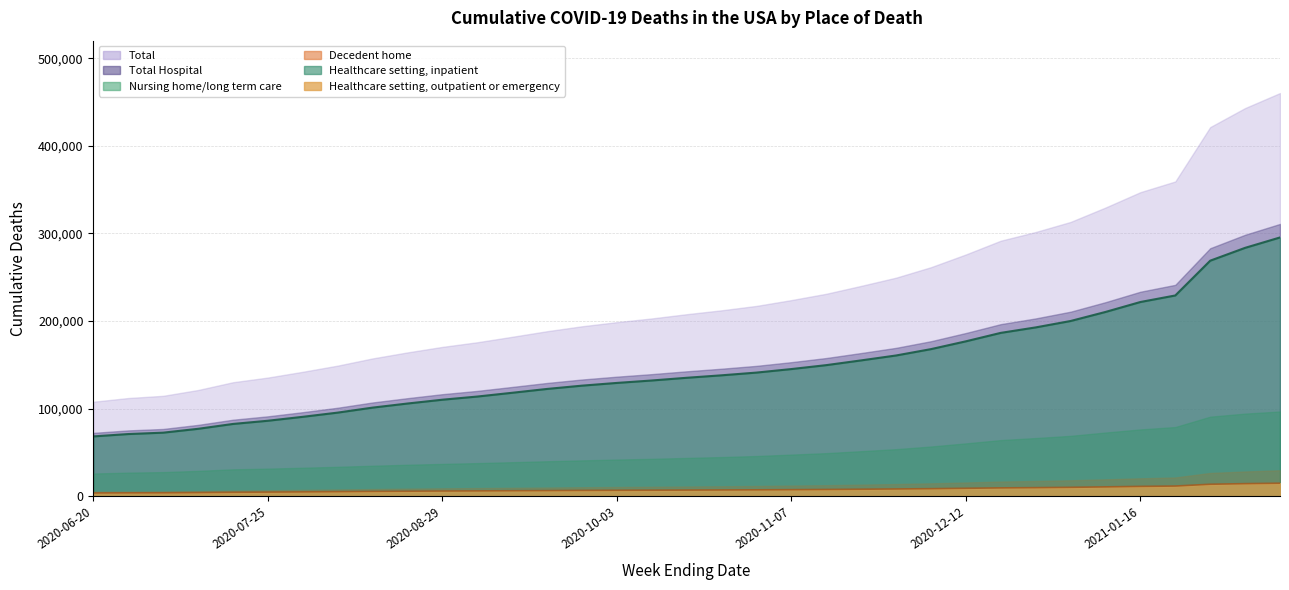

True or false: Decedent home and Healthcare setting, outpatient or emergency intersect in this chart.

False